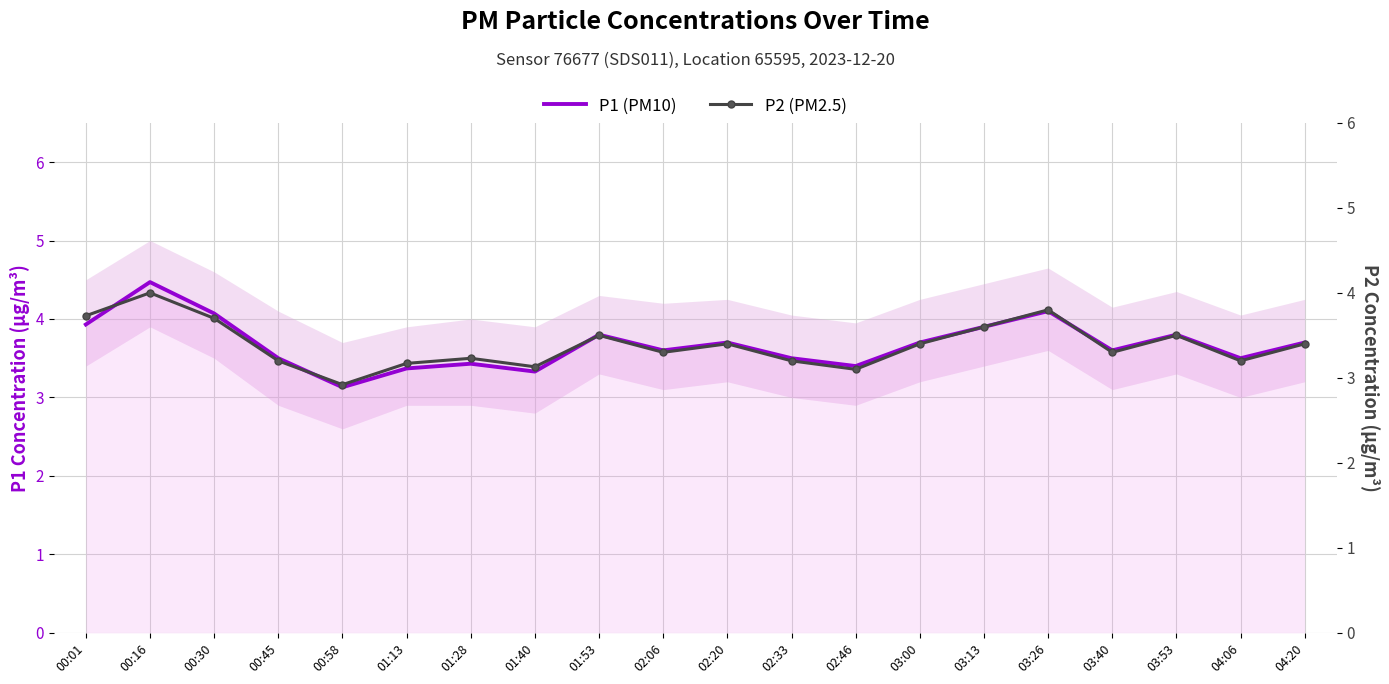

What is the difference between the highest and lowest values at 04:06?

0.3